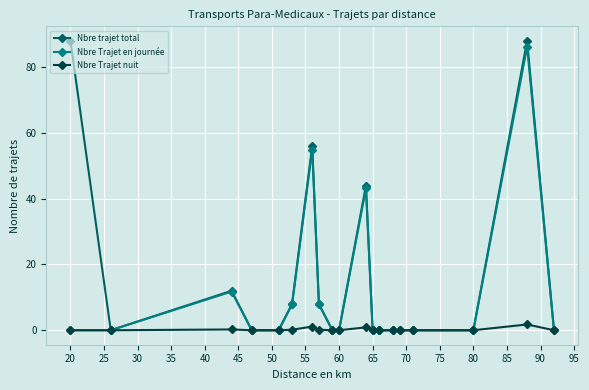

Which series has the largest total across all categories?

Nbre trajet total